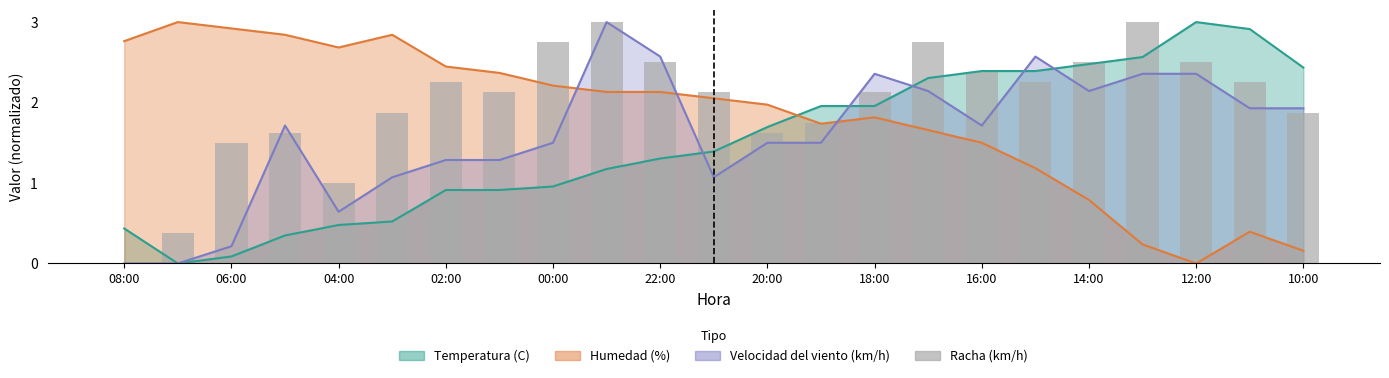

What is the label of the 1st bar from the left?

08:00